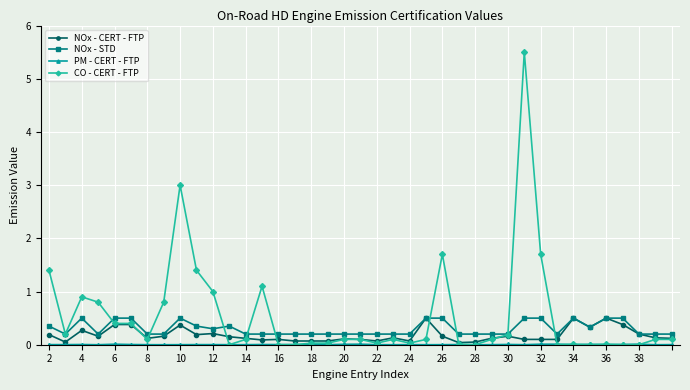

Which series has the largest total across all categories?

CO - CERT - FTP